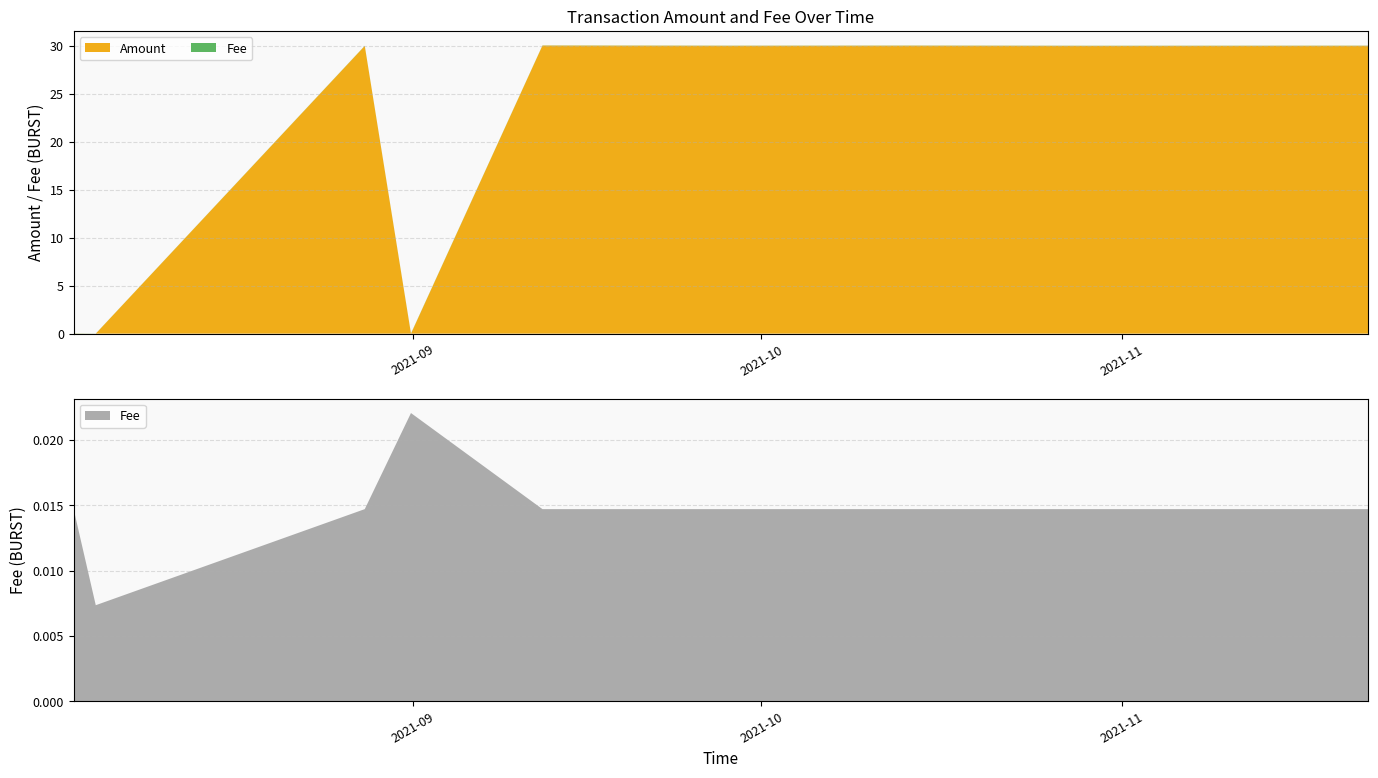

Reading left to right, transcribe all the data shown in this chart.

Amount: 2021-08-02 19:52:53=0.0	2021-08-04 17:32:51=0.0	2021-08-27 20:56:18=30.0	2021-08-31 20:19:12=0.0	2021-08-31 20:22:17=0.0	2021-09-12 03:49:51=30.0	2021-09-28 12:25:32=30.0	2021-10-14 06:17:59=30.0	2021-10-29 11:06:38=30.0	2021-11-22 04:56:24=30.0
Fee: 2021-08-02 19:52:53=0.0	2021-08-04 17:32:51=0.0	2021-08-27 20:56:18=0.0	2021-08-31 20:19:12=0.0	2021-08-31 20:22:17=0.0	2021-09-12 03:49:51=0.0	2021-09-28 12:25:32=0.0	2021-10-14 06:17:59=0.0	2021-10-29 11:06:38=0.0	2021-11-22 04:56:24=0.0